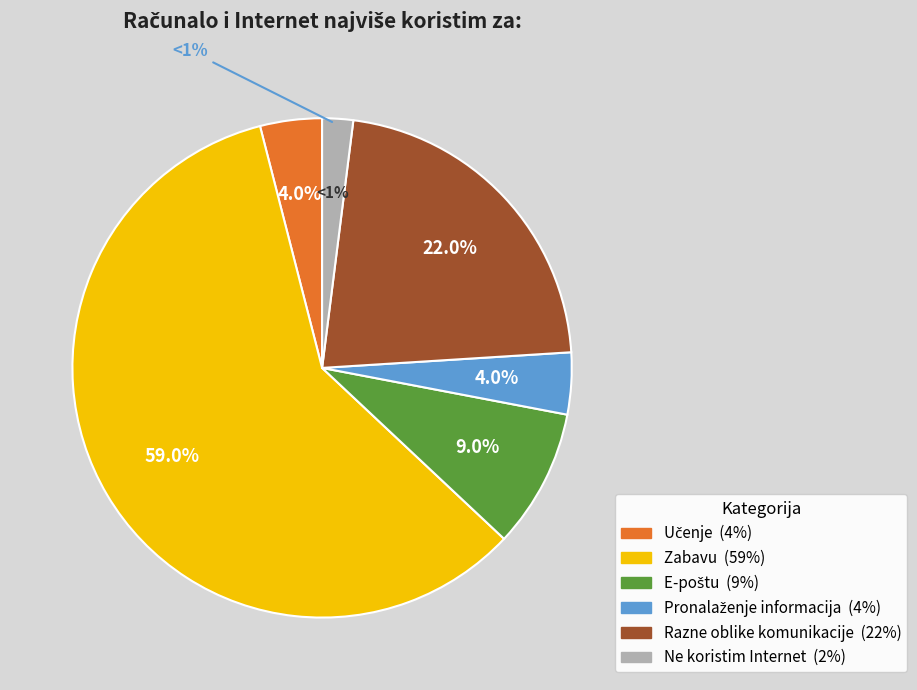

What percentage is the Ne koristim Internet slice, to the nearest percent?

2%